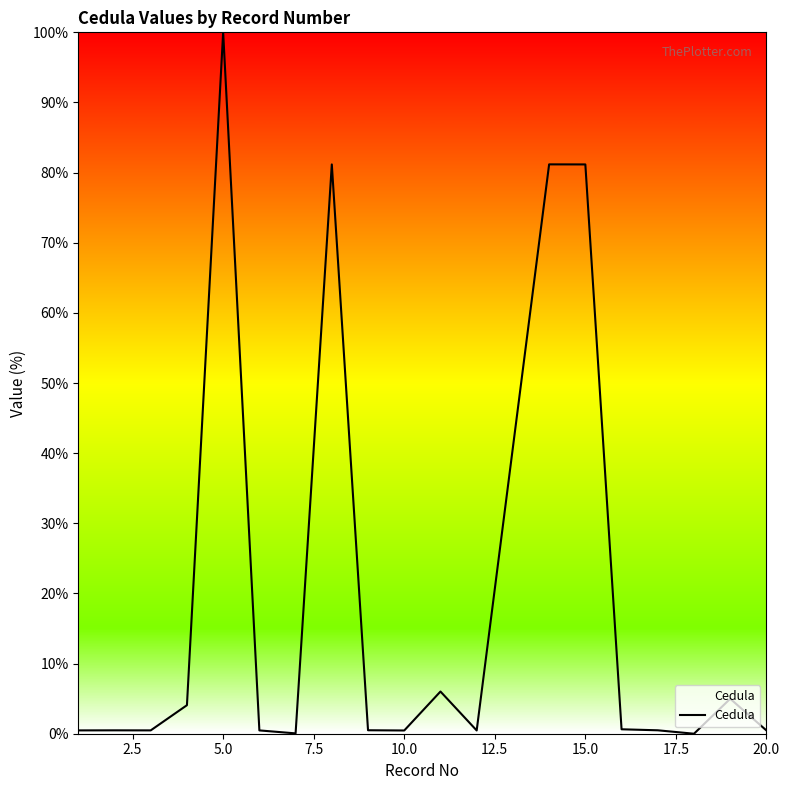

What is the maximum value shown in the chart?

100.0